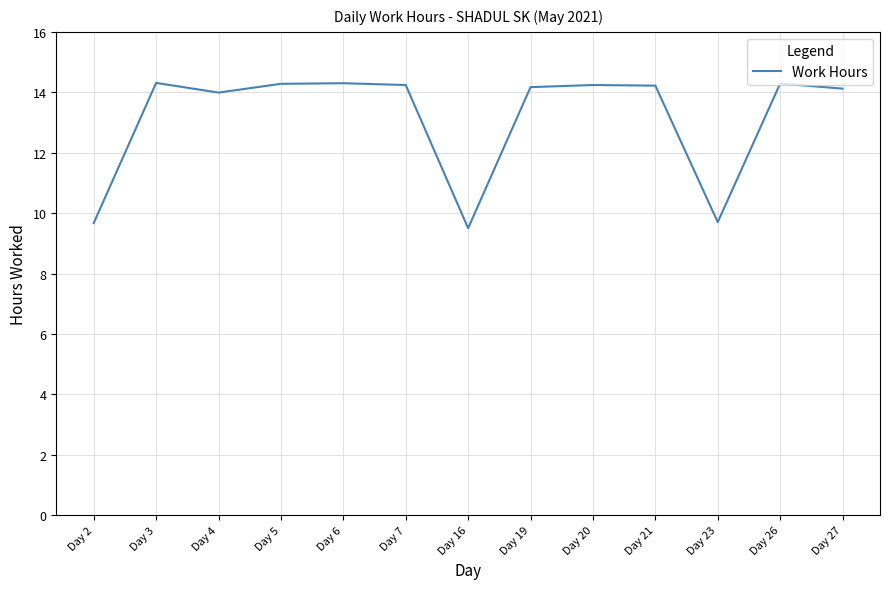

What is the average value?

13.2